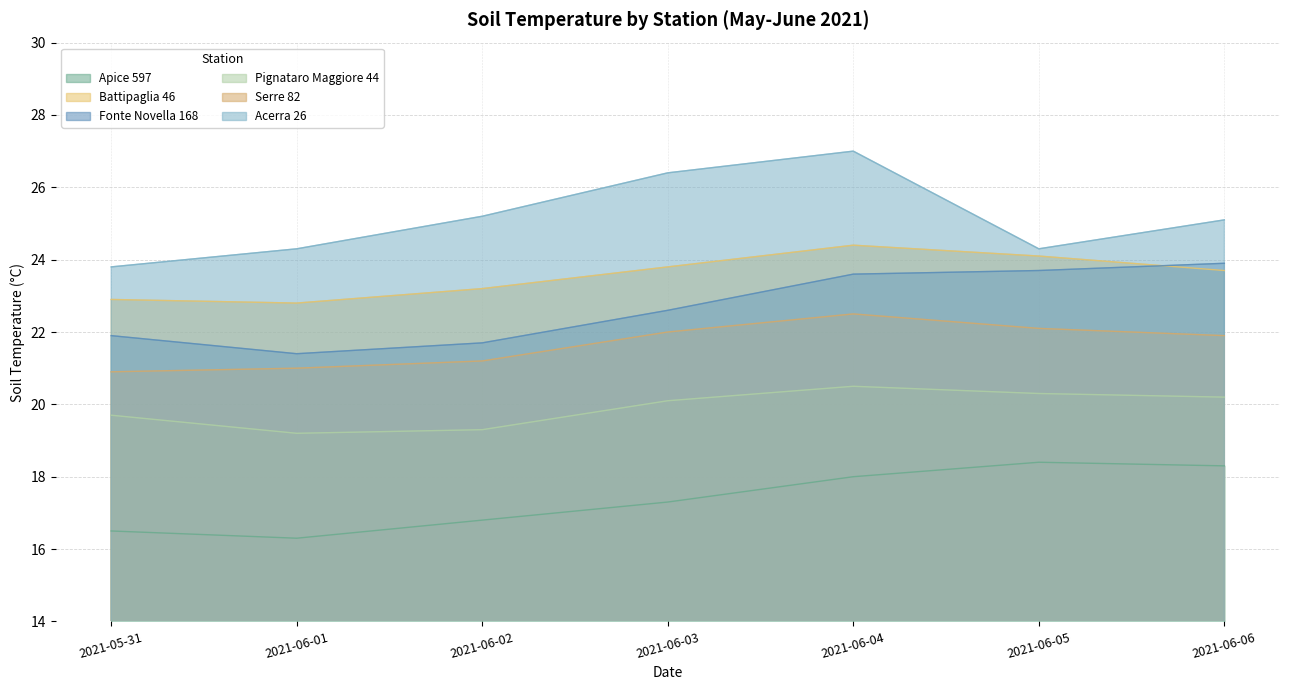

What is the total value across all series at 2021-06-06?

133.1